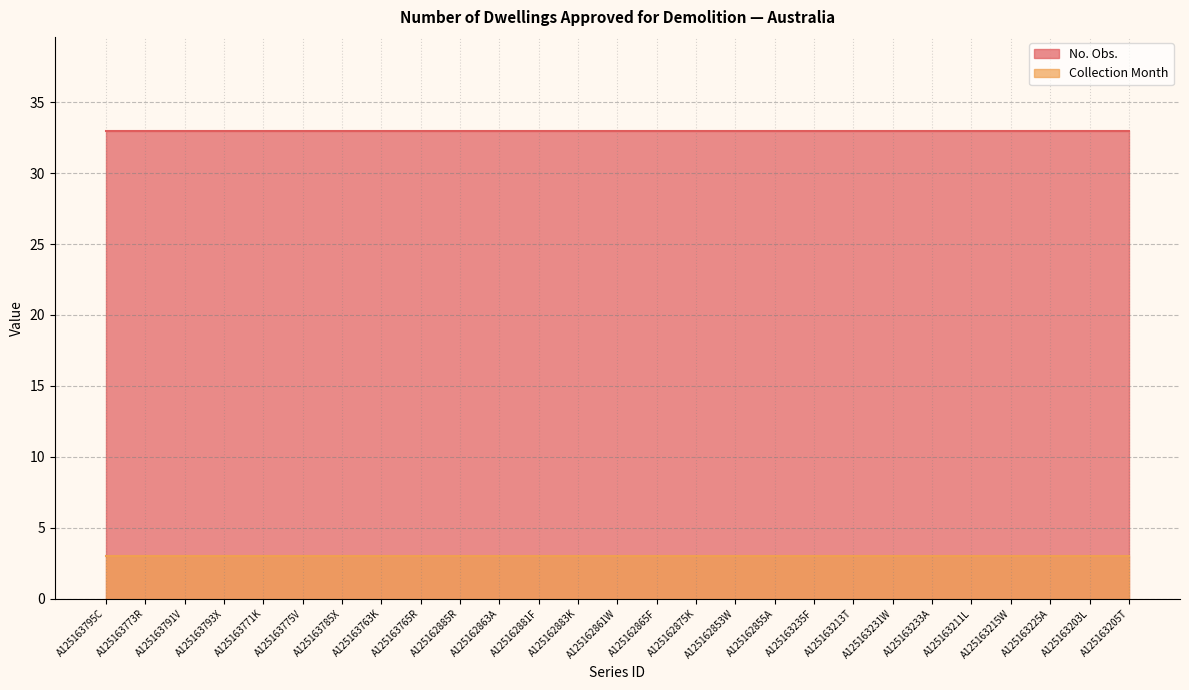

List the series in order of their peak value, highest first.

No. Obs., Collection Month